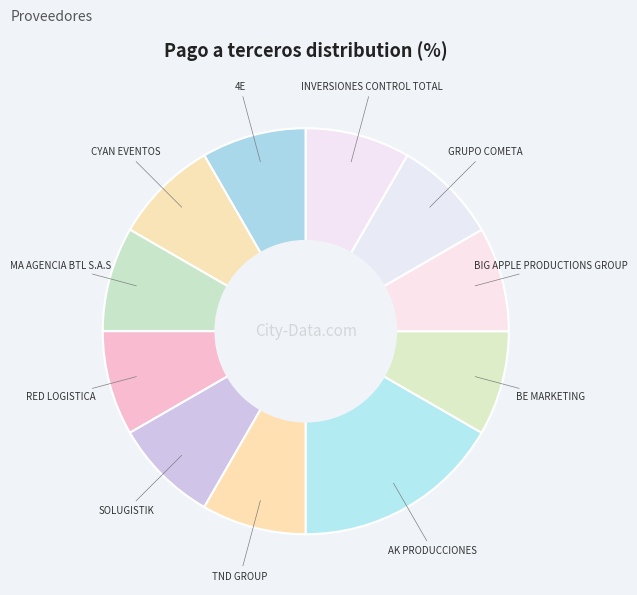

To the nearest percent, what is the difference between the largest and smallest slice percentages?

8%